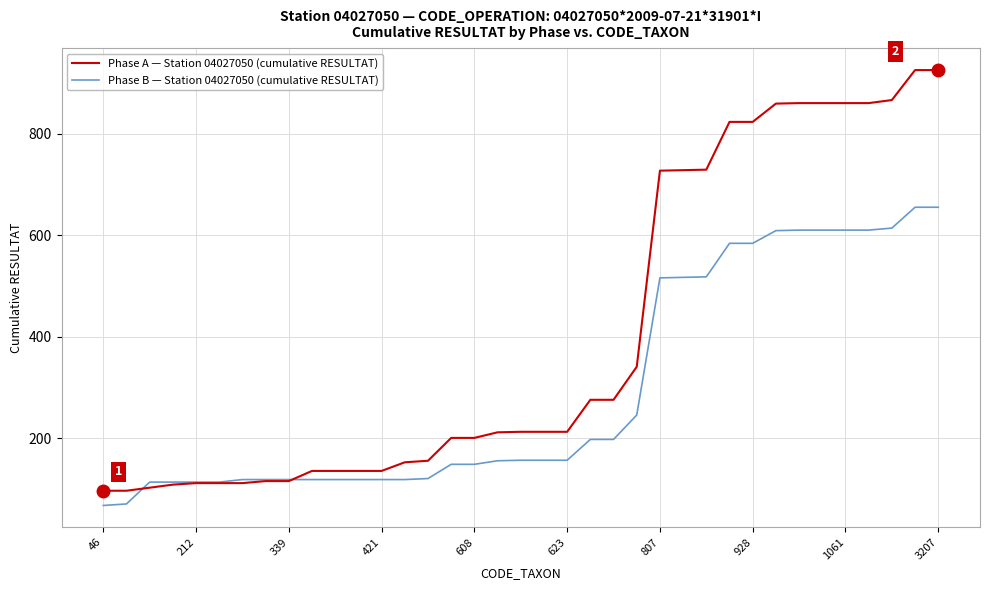

What is the highest value of the Phase A — Station 04027050 (cumulative RESULTAT) series?

925